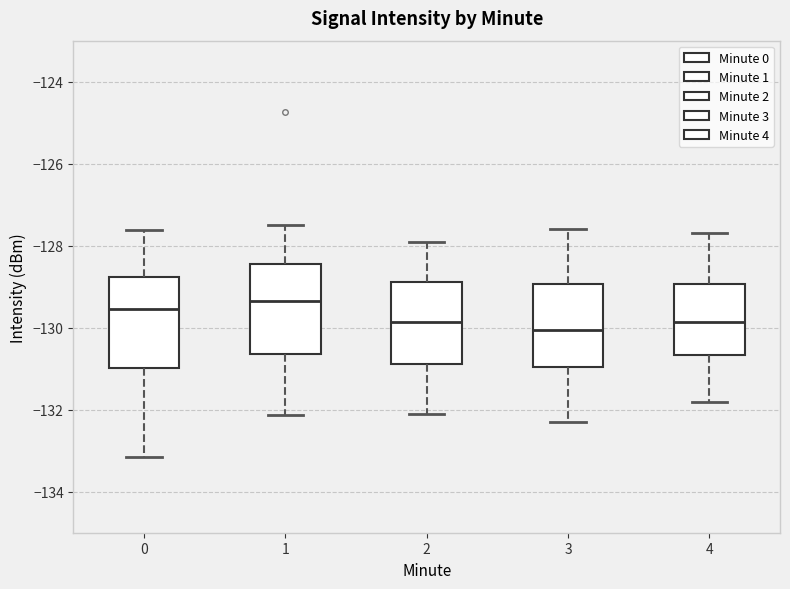

Reading left to right, transcribe this box plot: for each box, give where its median line is, the range the box spans, and where its two whiskers end, as read against the y-axis. The values are not printed on the chart, so give them approximately, as read against the axis.

0: median -129.6, box -131.0 to -128.8, whiskers -133.2 to -127.6
1: median -129.4, box -130.6 to -128.4, whiskers -132.2 to -127.4
2: median -129.8, box -130.8 to -128.8, whiskers -132.0 to -127.8
3: median -130.0, box -131.0 to -129.0, whiskers -132.2 to -127.6
4: median -129.8, box -130.6 to -129.0, whiskers -131.8 to -127.6